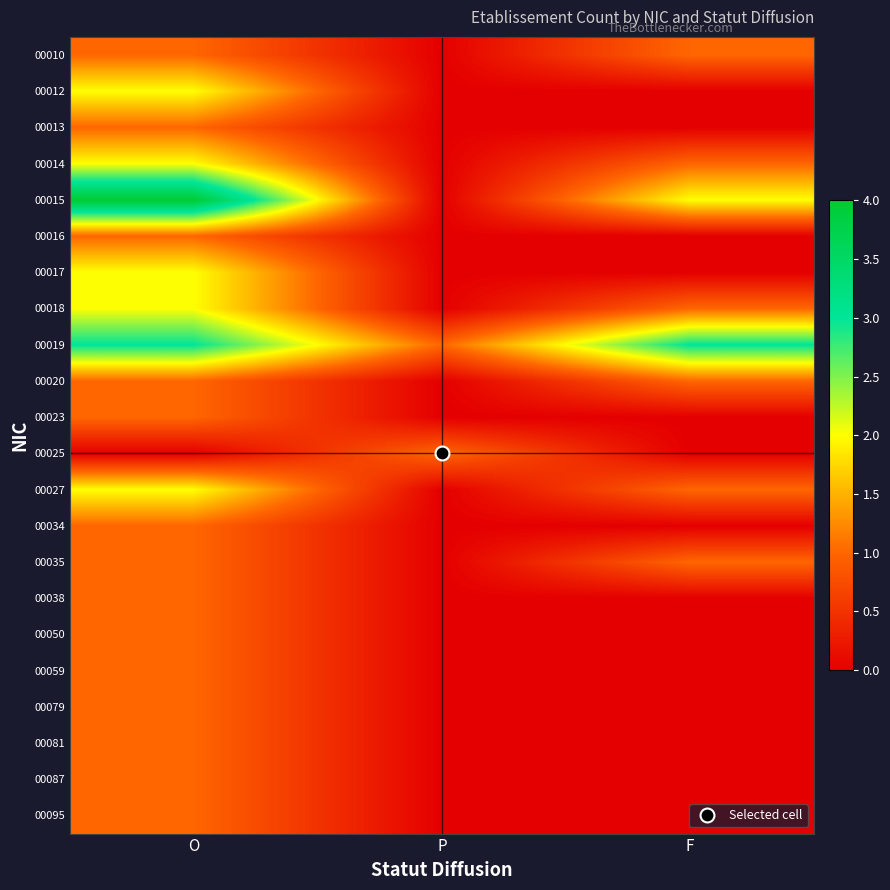

Reading left to right, transcribe all the data shown in this chart.

00010: O=1	P=0	F=1
00012: O=2	P=0	F=0
00013: O=1	P=0	F=0
00014: O=2	P=0	F=1
00015: O=4	P=0	F=2
00016: O=1	P=0	F=0
00017: O=2	P=0	F=0
00018: O=2	P=0	F=1
00019: O=3	P=1	F=3
00020: O=1	P=0	F=1
00023: O=1	P=0	F=0
00025: O=0	P=1	F=0
00027: O=2	P=0	F=1
00034: O=1	P=0	F=0
00035: O=1	P=0	F=1
00038: O=1	P=0	F=0
00050: O=1	P=0	F=0
00059: O=1	P=0	F=0
00079: O=1	P=0	F=0
00081: O=1	P=0	F=0
00087: O=1	P=0	F=0
00095: O=1	P=0	F=0